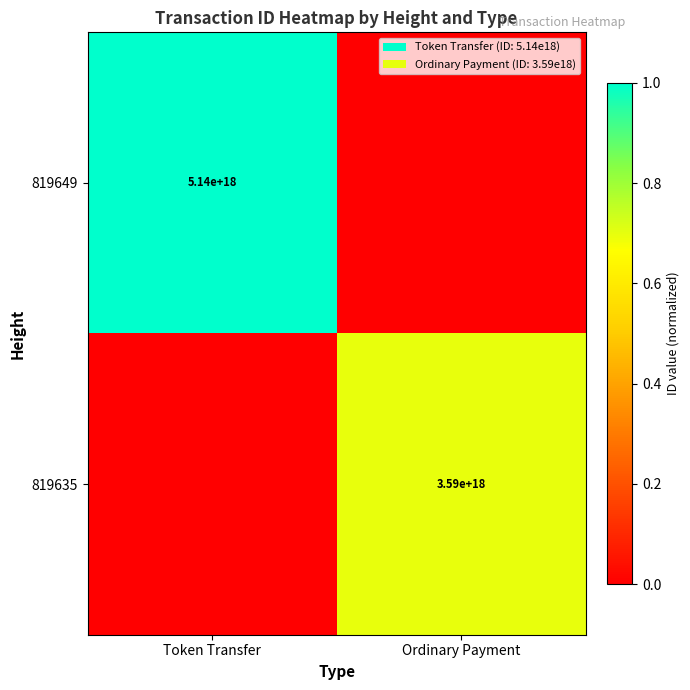

Is it true that 819635 equals 3590000000000000000 at Ordinary Payment?

True